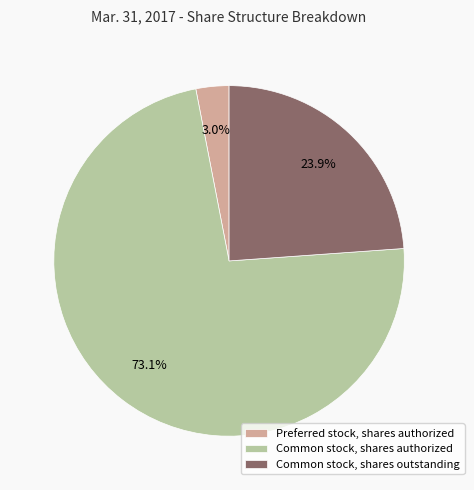

What is the total percentage of Common stock, shares outstanding and Preferred stock, shares authorized?

26.9%